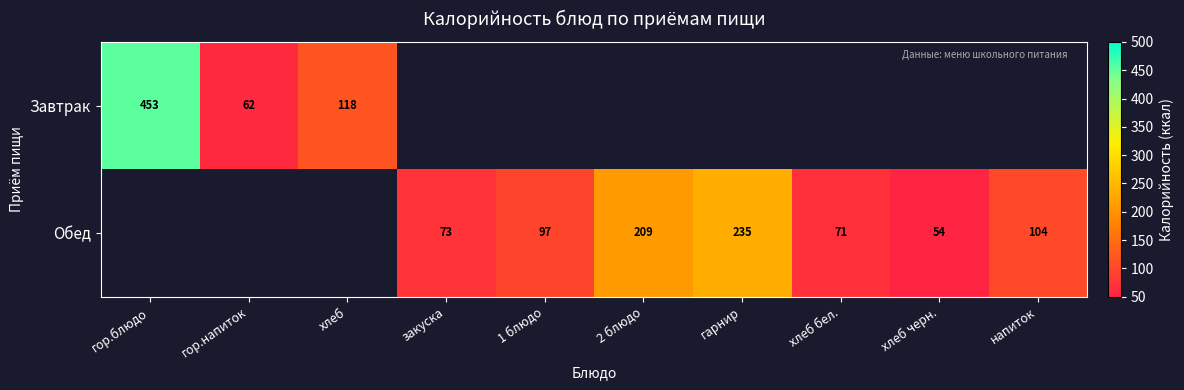

The Обед series shows 54.0 at хлеб черн.. True or false?

True